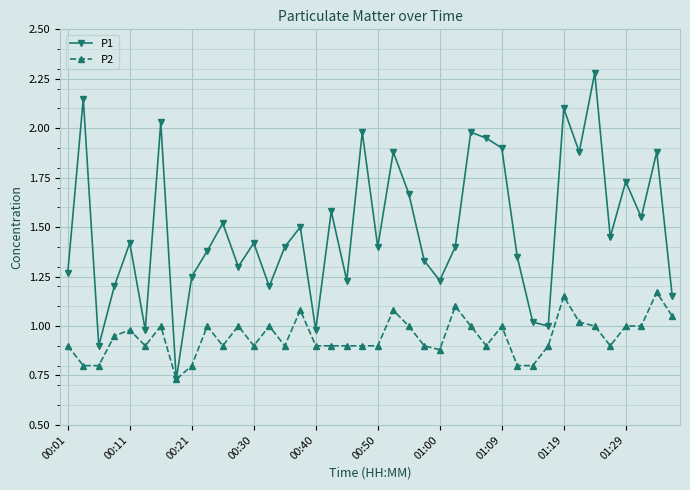

Which series has the largest total across all categories?

P1